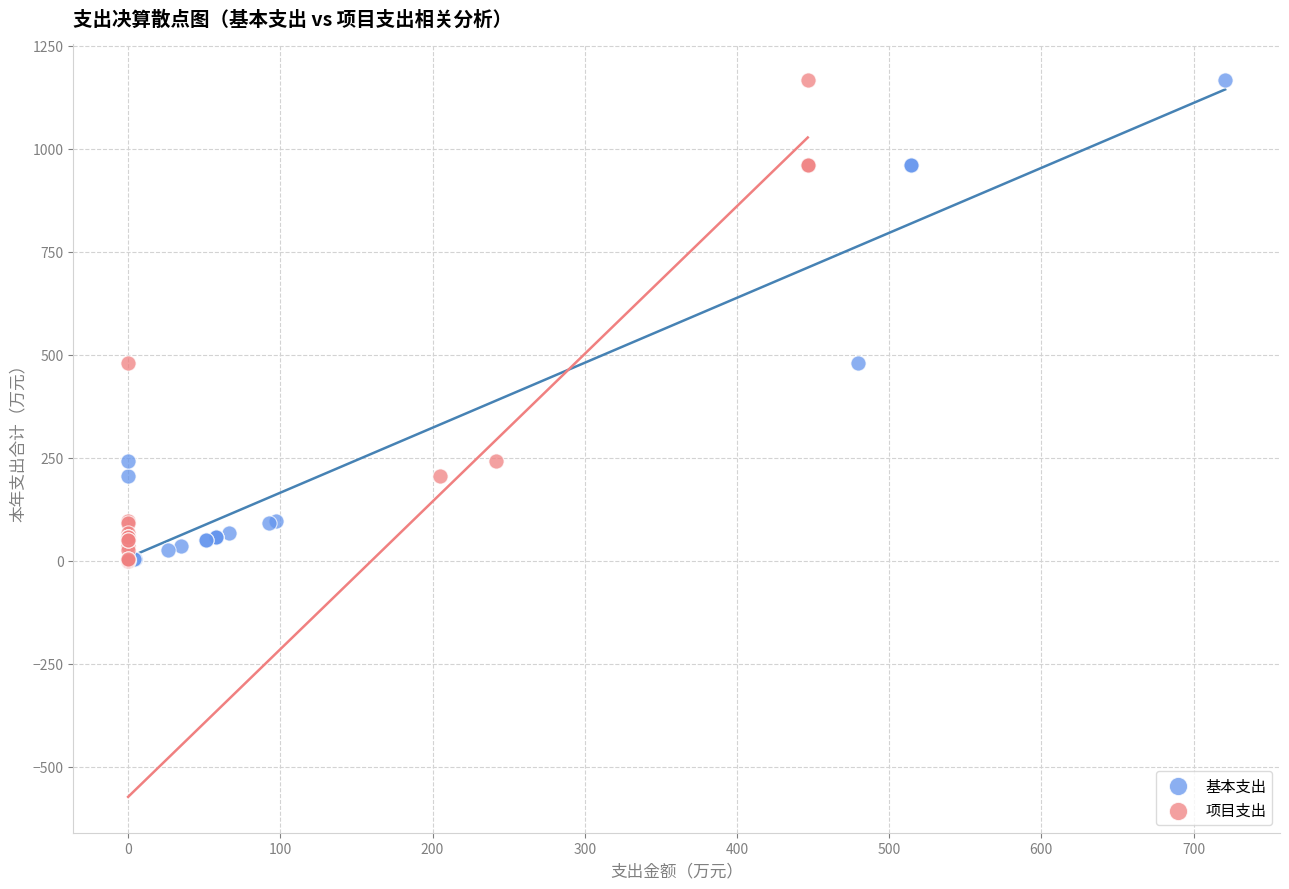

What are all the series names shown in the legend?

基本支出, 项目支出